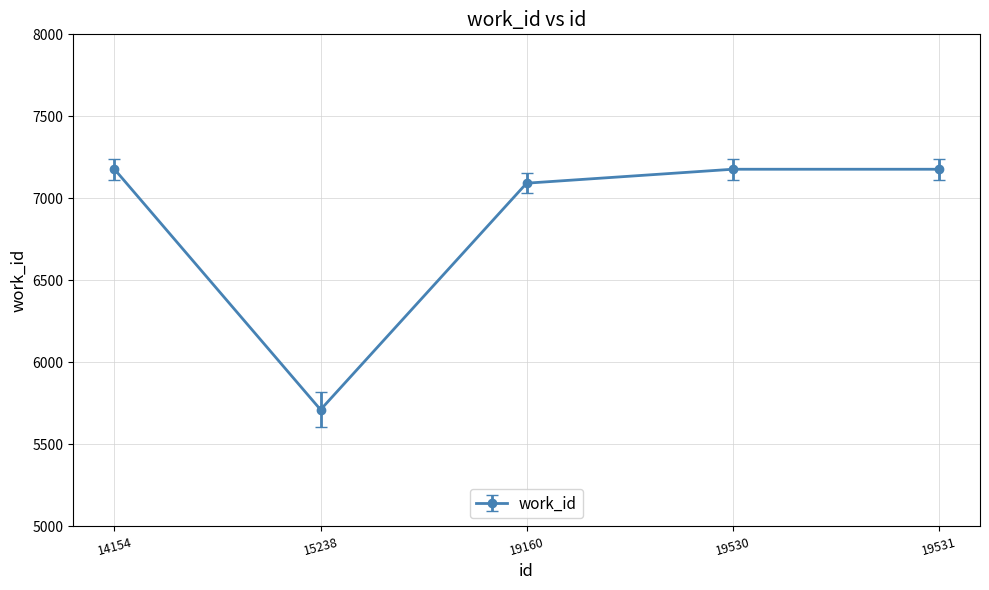

True or false: the data shows 10321 at 19530.

False